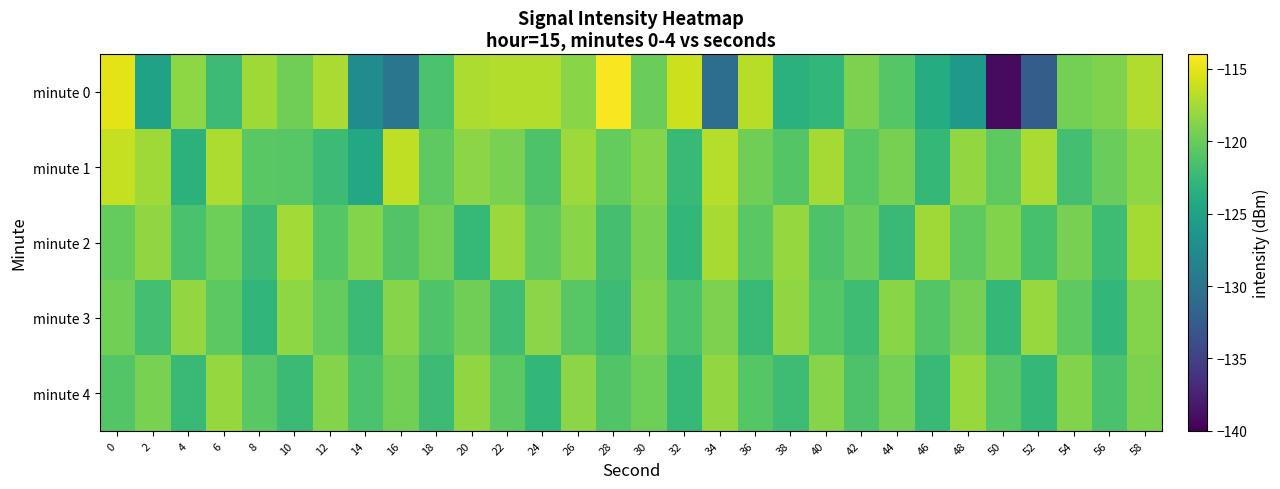

Between 48 and 26, which is larger?

26